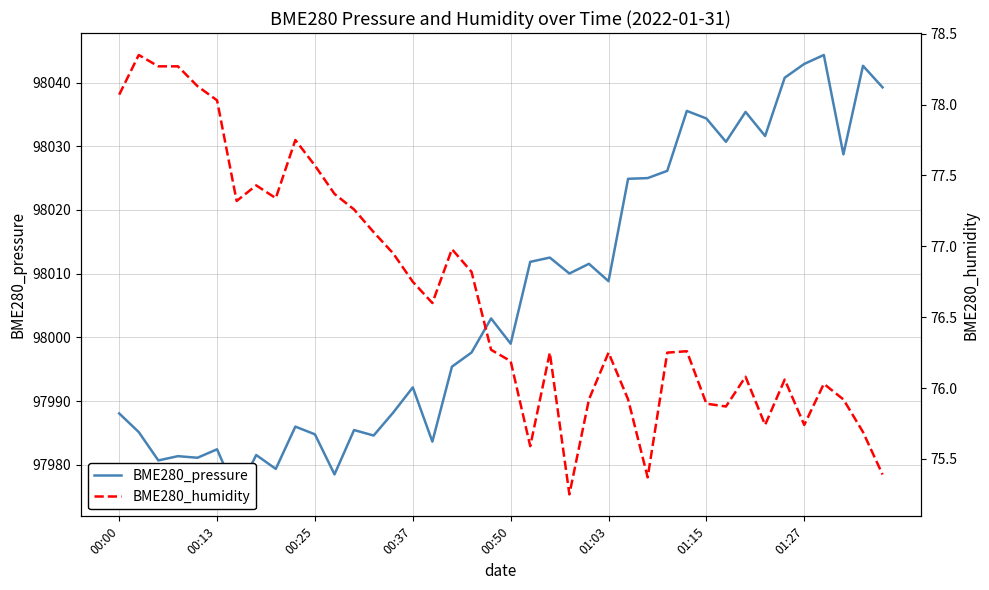

How many interior local peaks does the BME280_humidity series have?

10